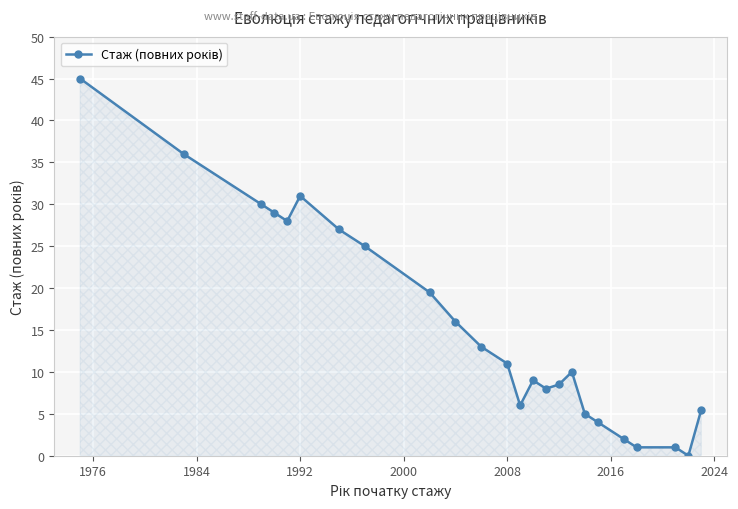

What is the difference between the second highest and minimum values?

36.0